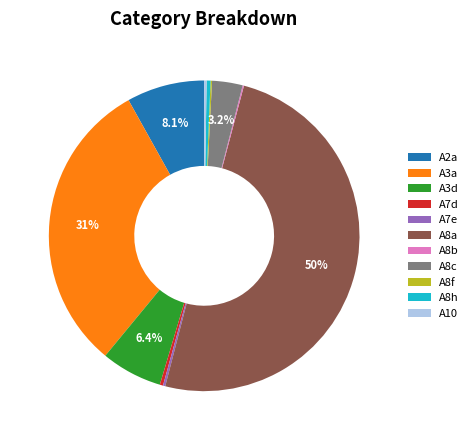

Is it true that A2a is 8% of the pie?

True